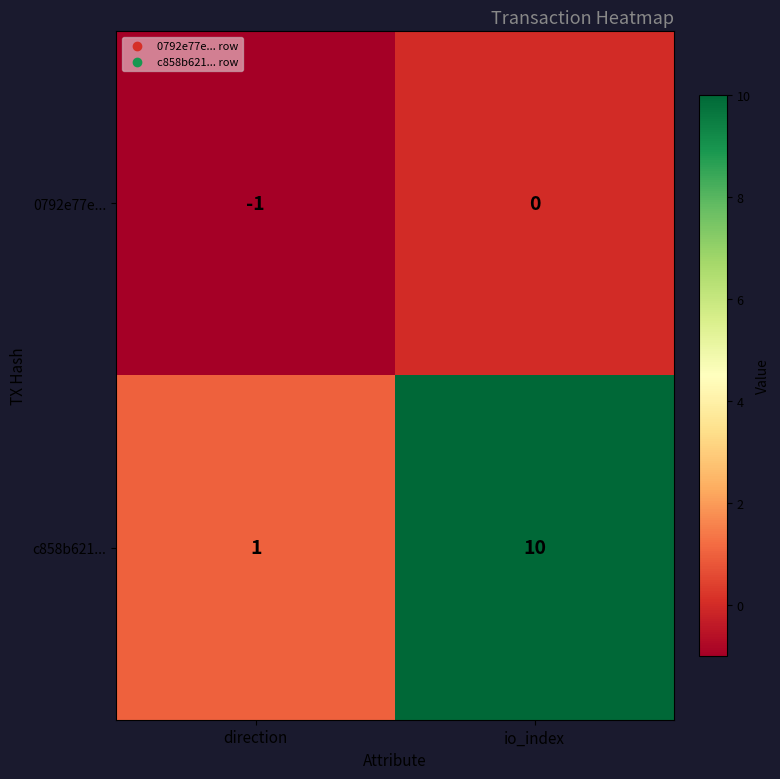

Which series has the largest range (max minus min)?

c858b621...